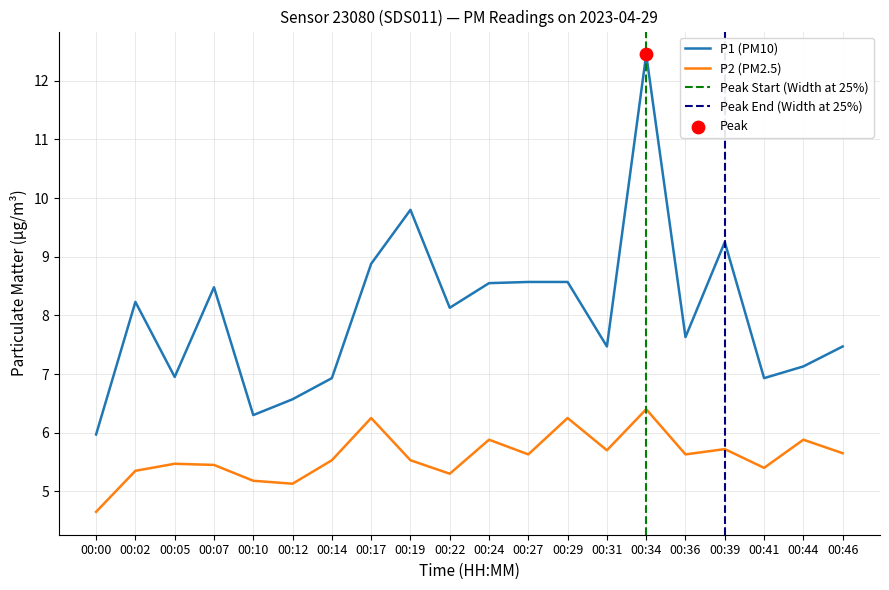

At which category is the sum across all series the highest?

00:34